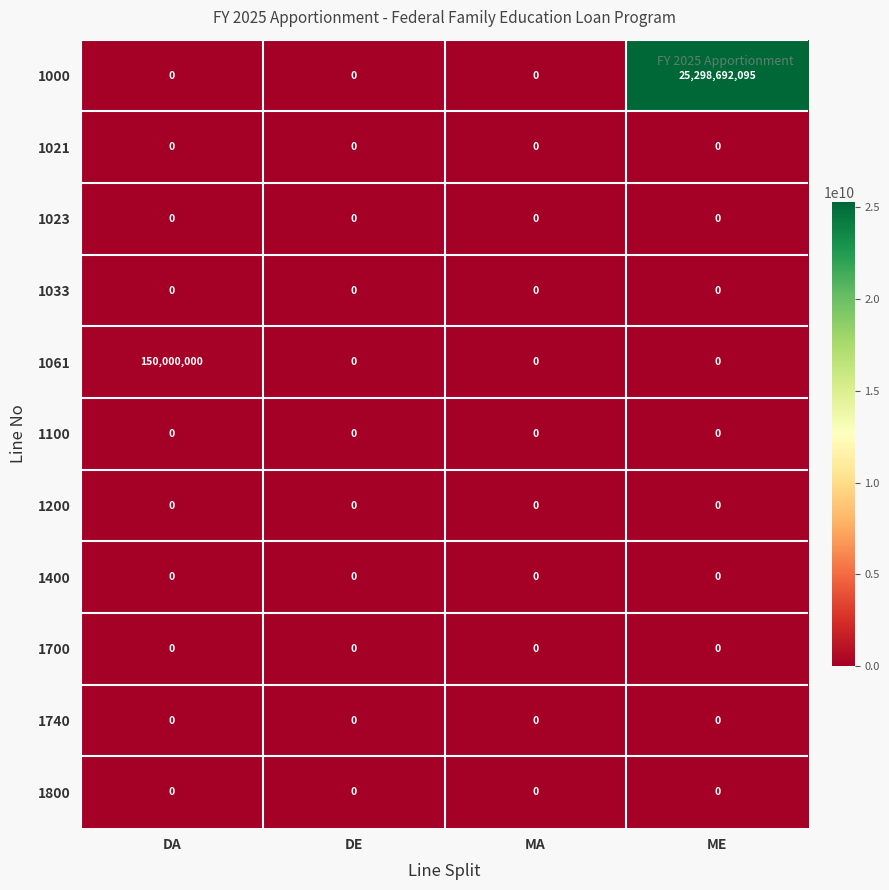

What is the total value across all series at DA?

150000000